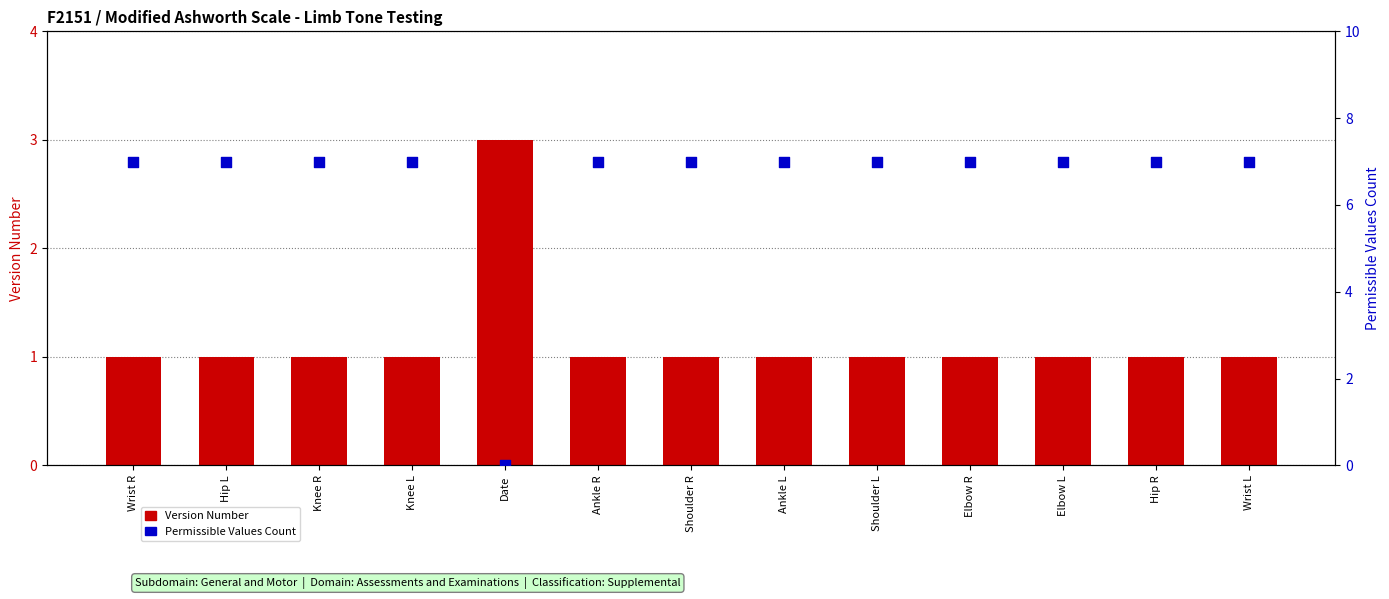

Which series reaches the minimum Y coordinate?

Permissible Values Count